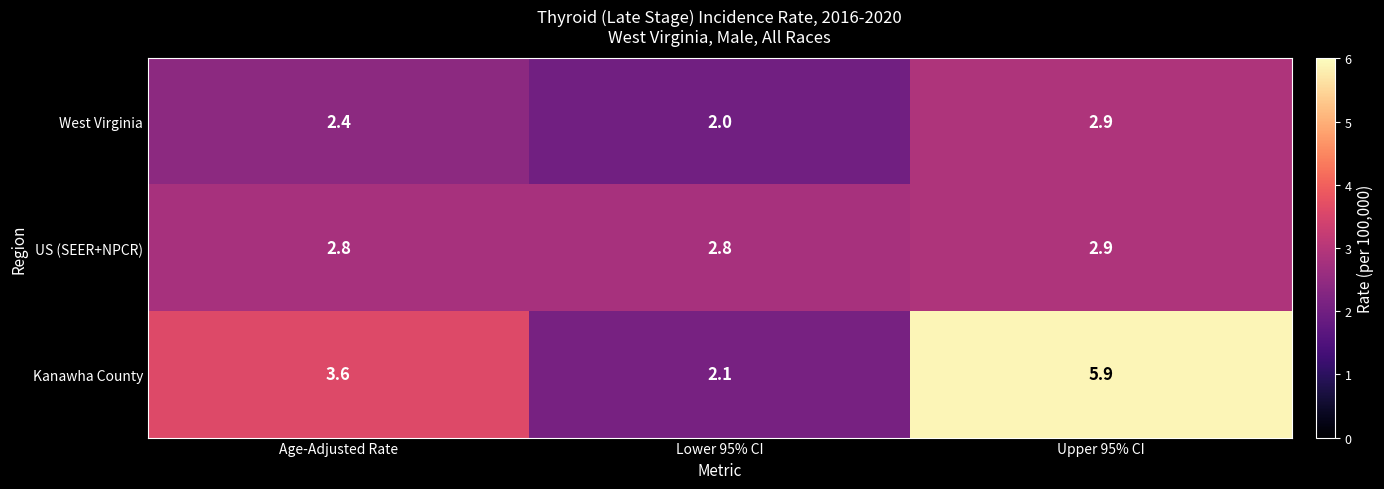

What is the sum of the West Virginia values at Upper 95% CI and Age-Adjusted Rate?

5.3